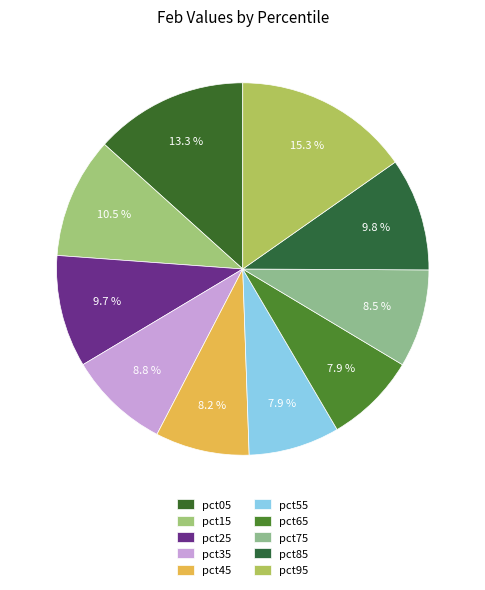

Count the number of slices in the pie.

10